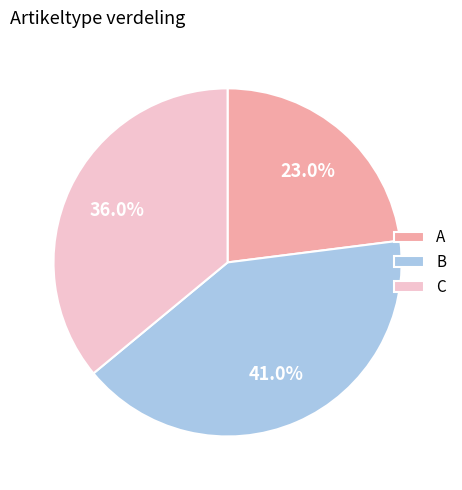

Which category has the smallest portion of the pie?

A